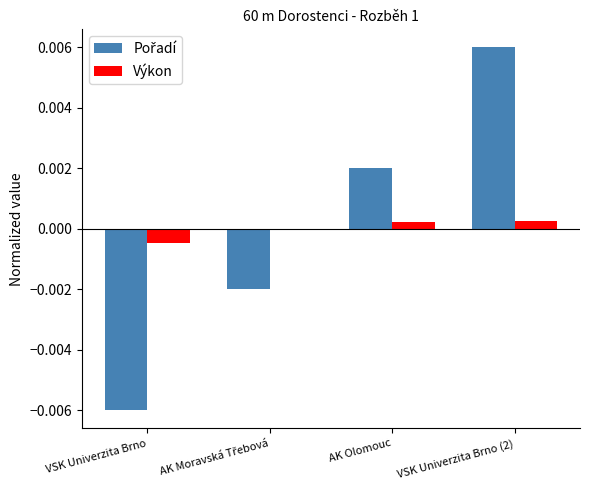

How many groups of bars are there?

4